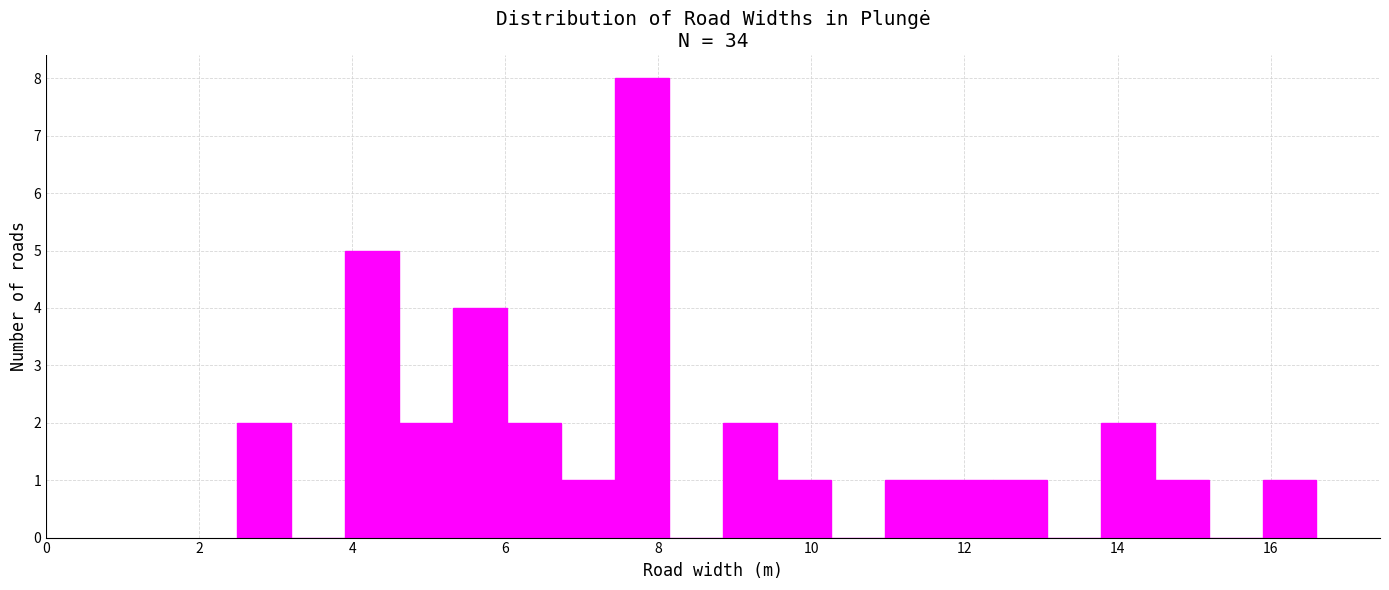

Read against the x-axis, roughly where is the centre of the tallest bar?

7.8